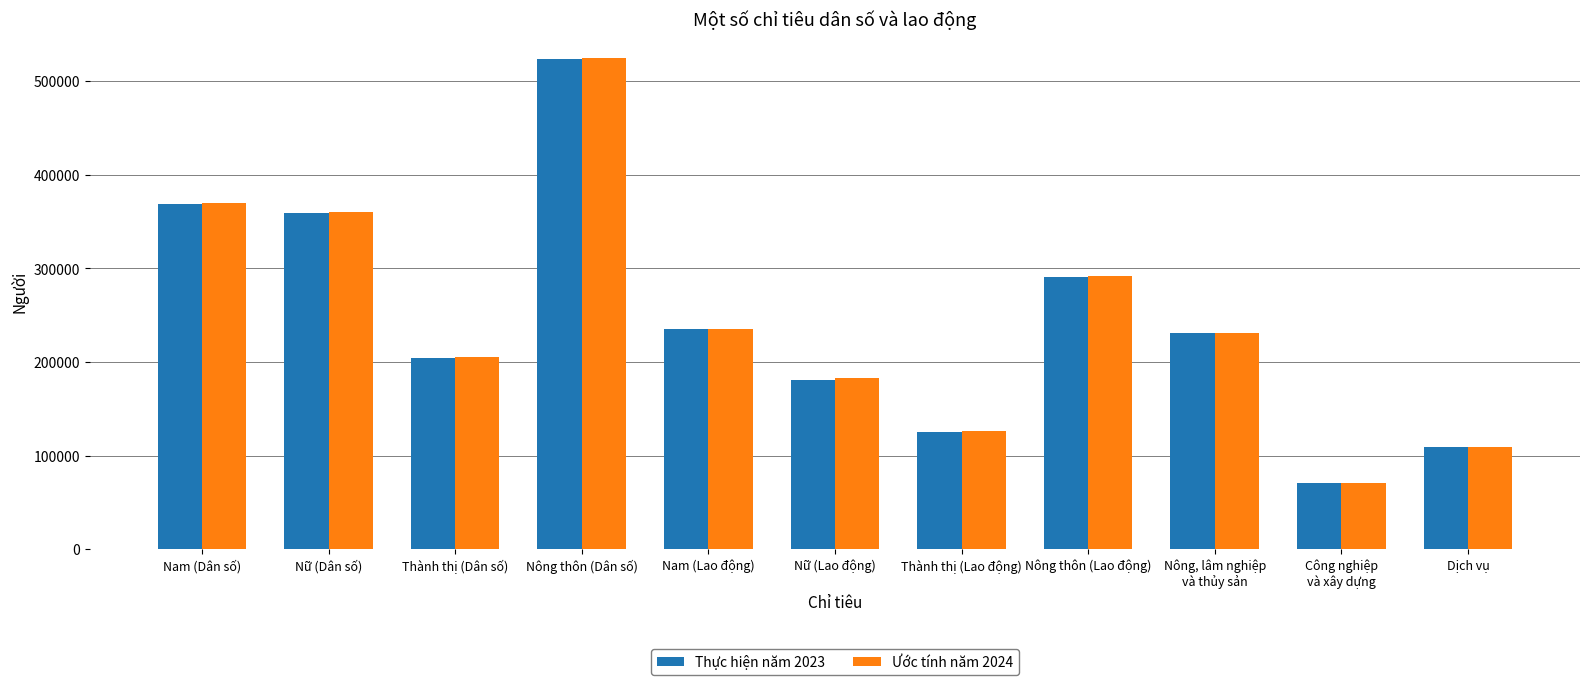

What is the maximum value for Thực hiện năm 2023?

523632